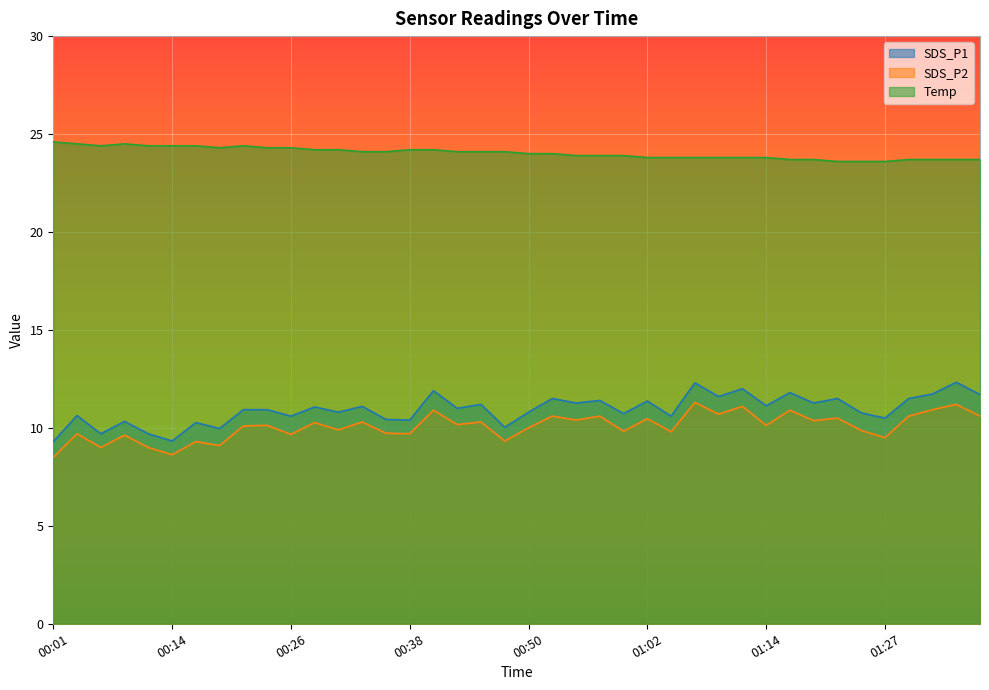

Which label corresponds to the largest value in the chart?

00:01